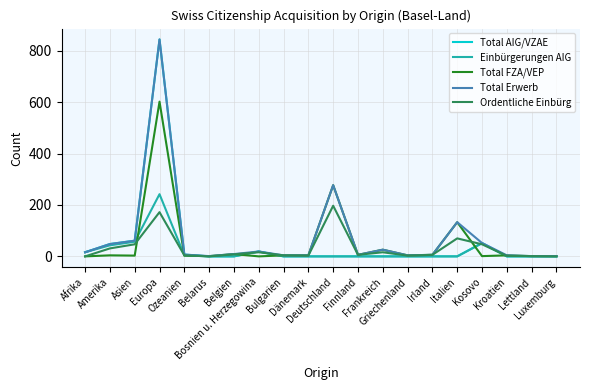

What is the total value across all series at Dänemark?

11